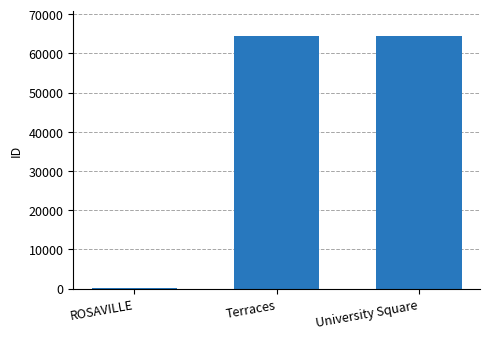

Between Terraces and ROSAVILLE, which is larger?

Terraces